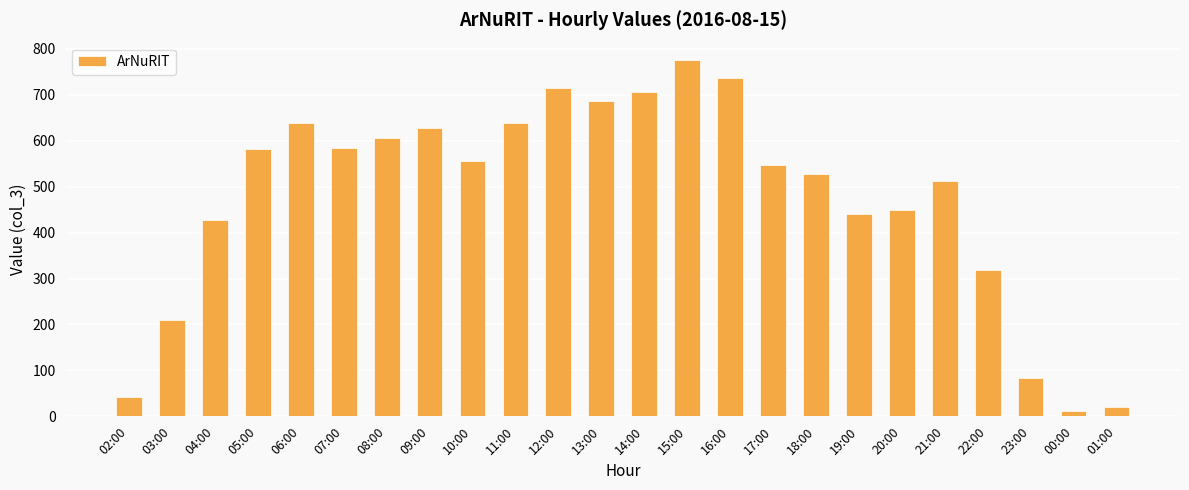

The value at 02:00 is 43. True or false?

True